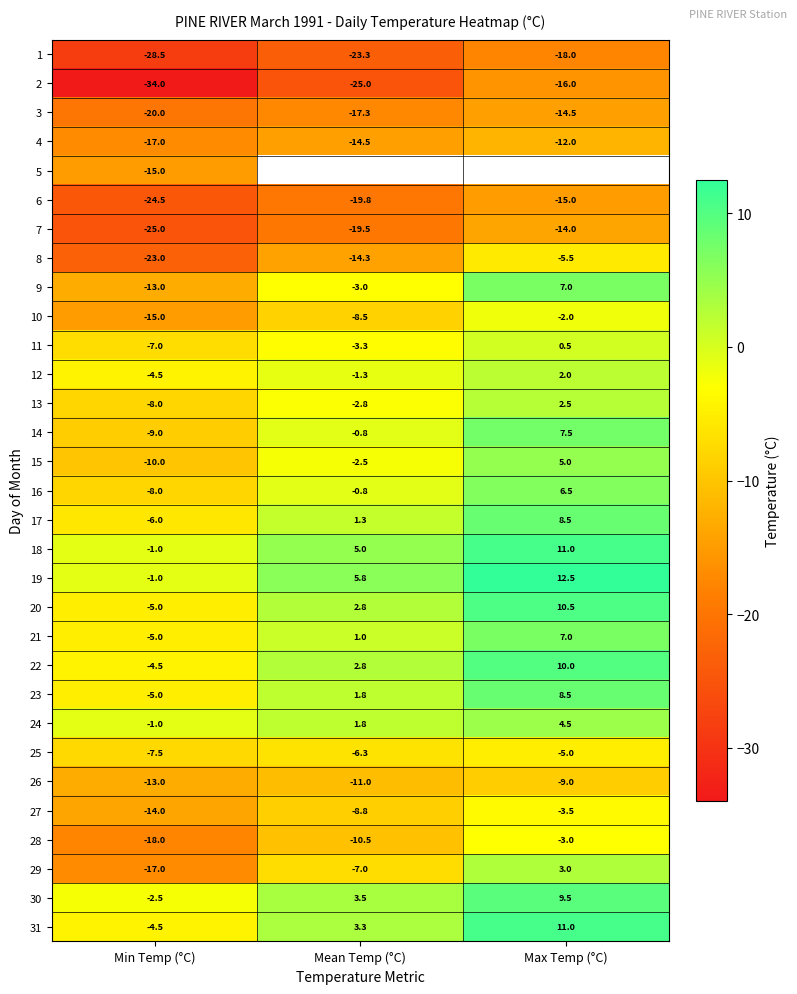

Which has a higher value, Min Temp (°C) or Mean Temp (°C)?

Mean Temp (°C)